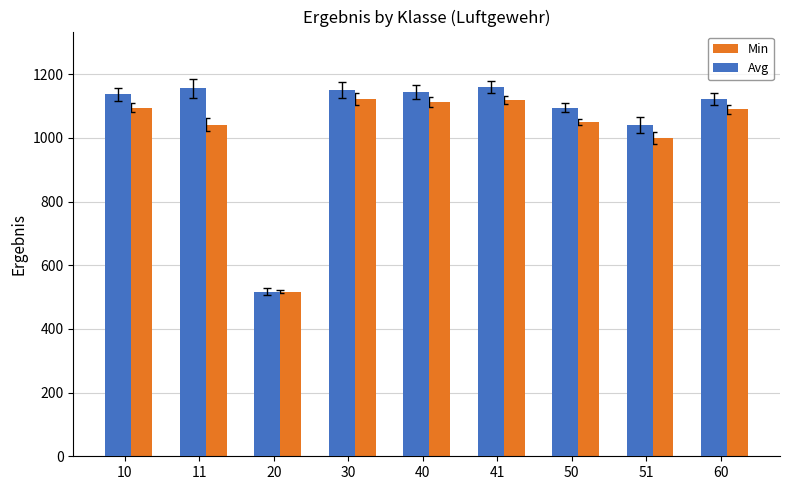

Are the bars horizontal?

No